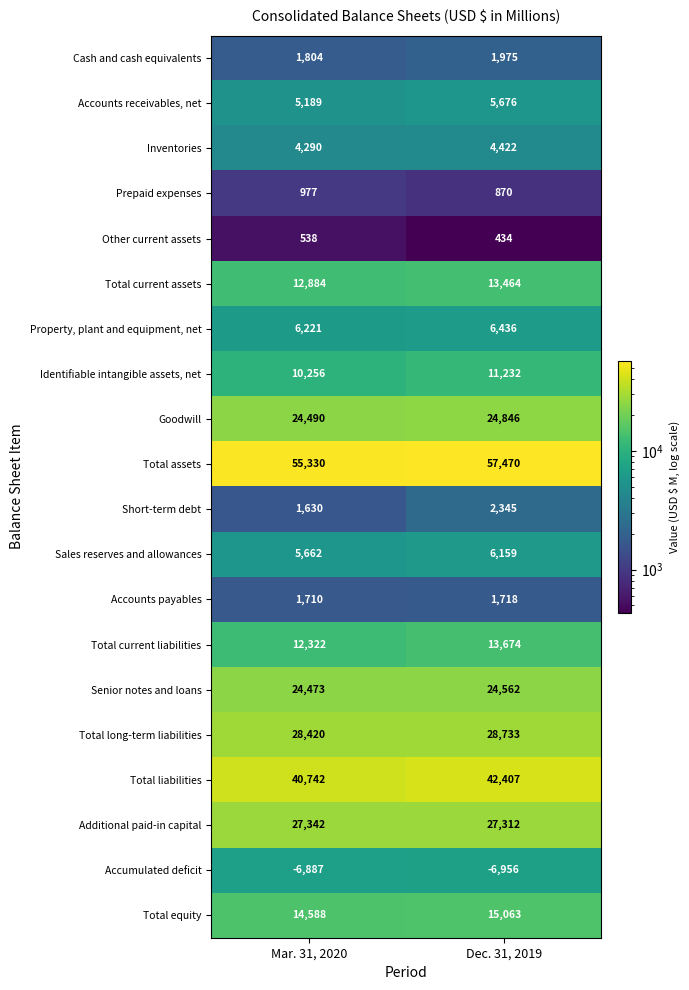

What is the difference between the highest and lowest values at Dec. 31, 2019?

64426